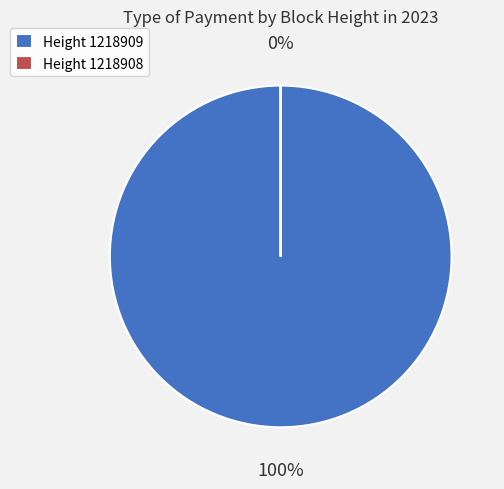

Does 1218909 account for over 50% of the chart?

Yes